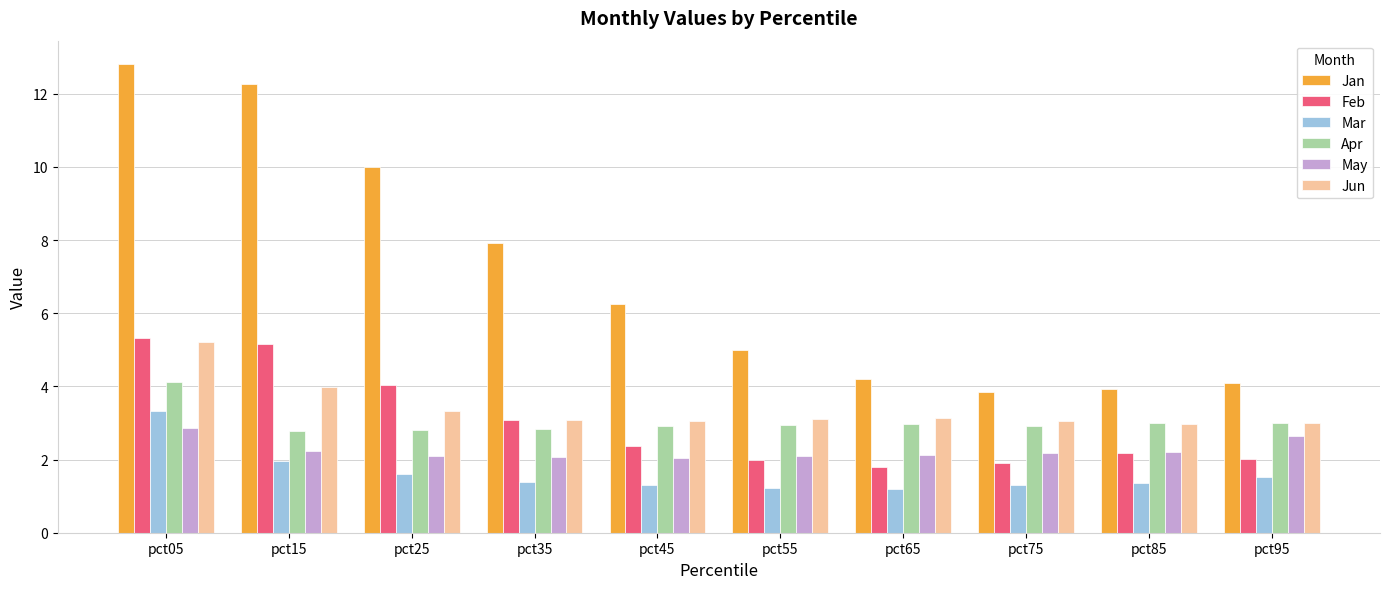

Which series has the largest range (max minus min)?

Jan